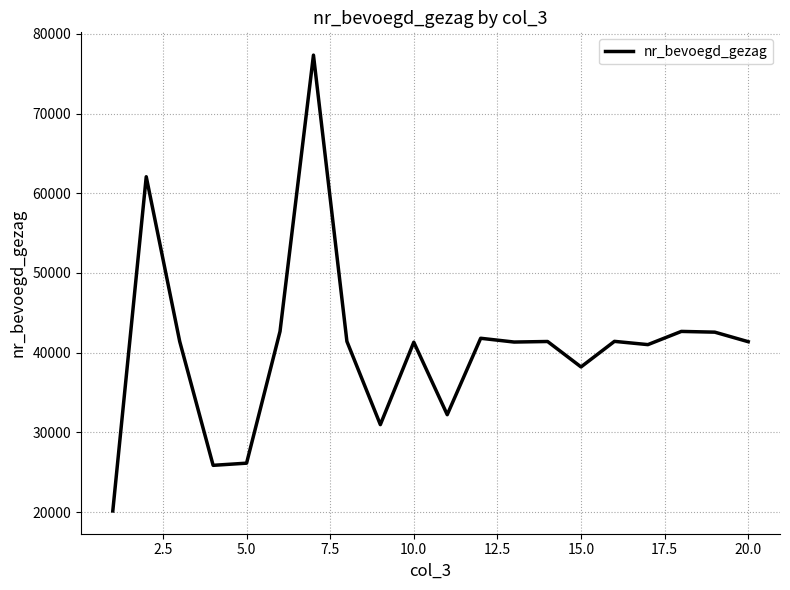

What is the maximum value shown in the chart?

77338